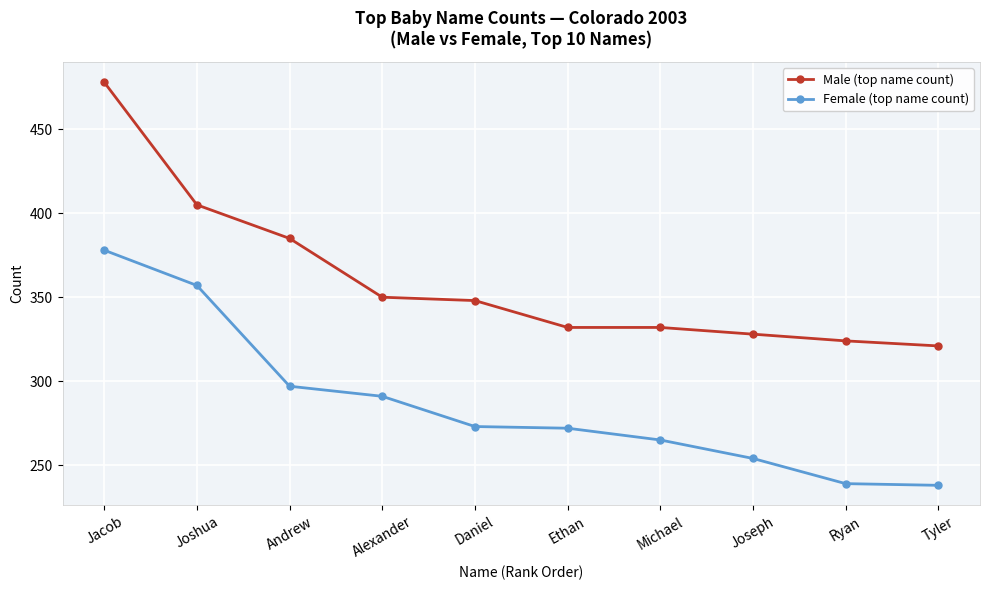

Is this an area chart (filled region under the line)?

No